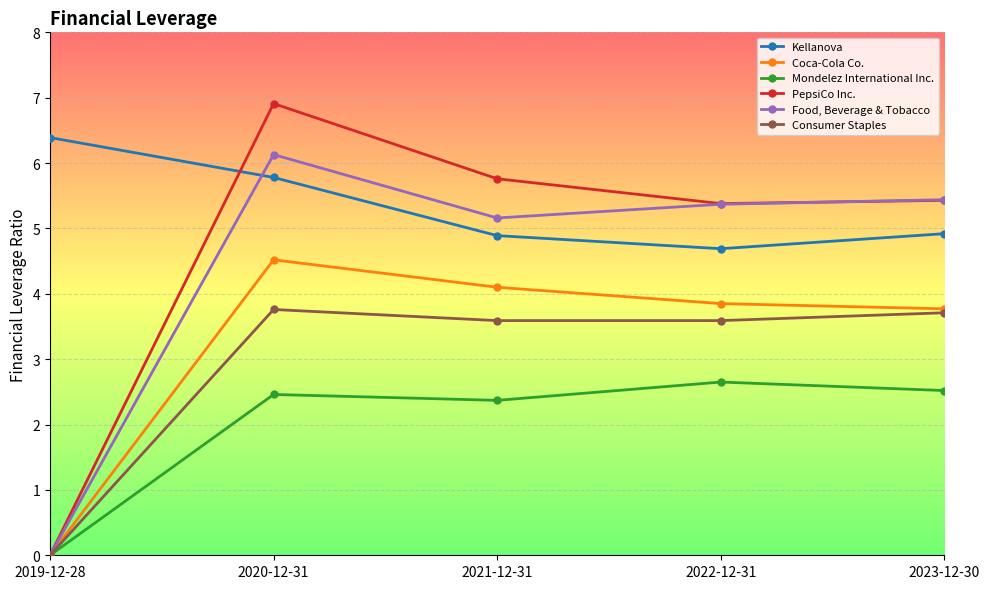

How many intersections are there between Kellanova and Food, Beverage & Tobacco?

1